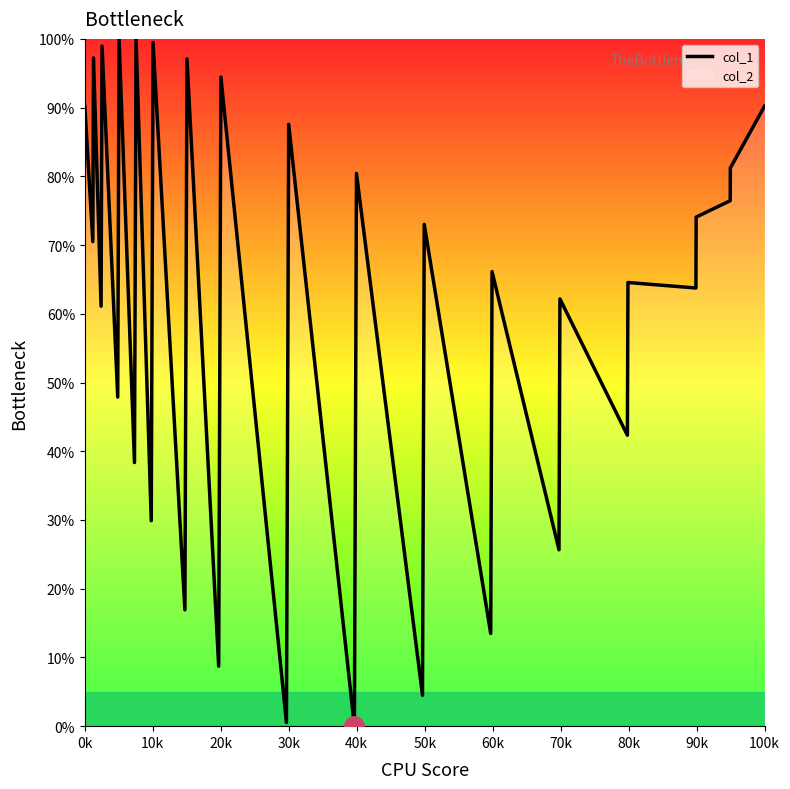

What is the maximum value shown in the chart?

100.0